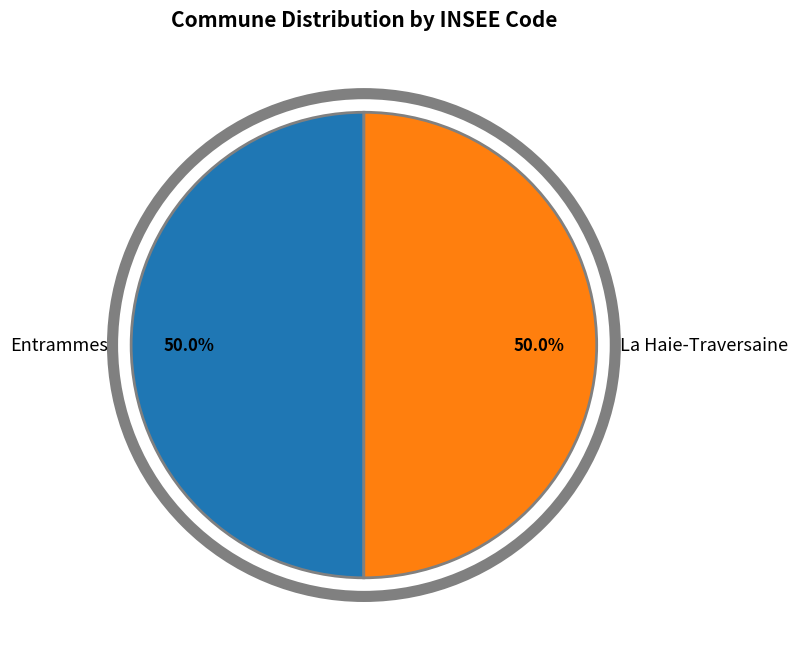

True or false: La Haie-Traversaine accounts for 50% of the total.

True